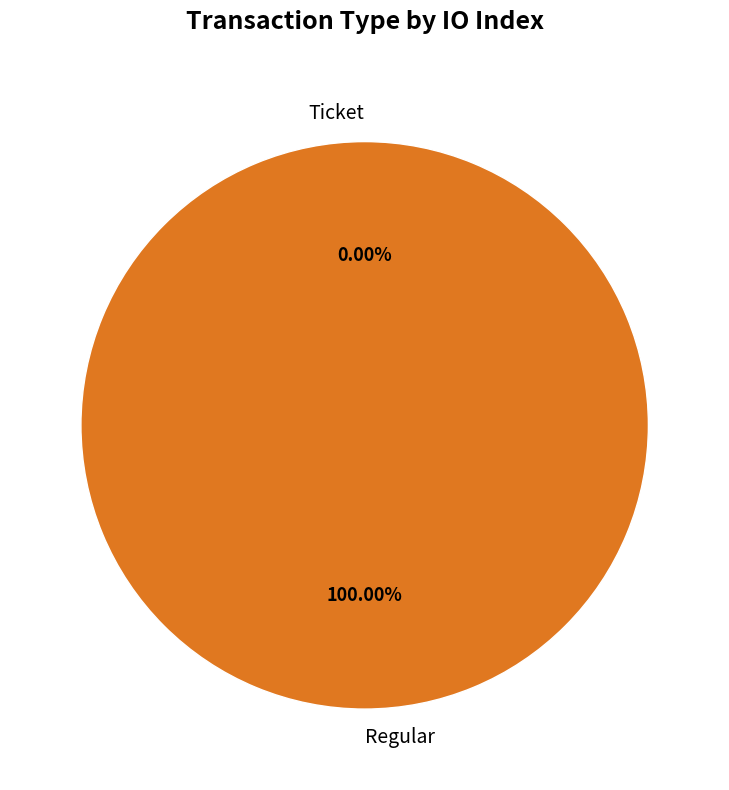

Is it true that Ticket is 1% of the pie?

False